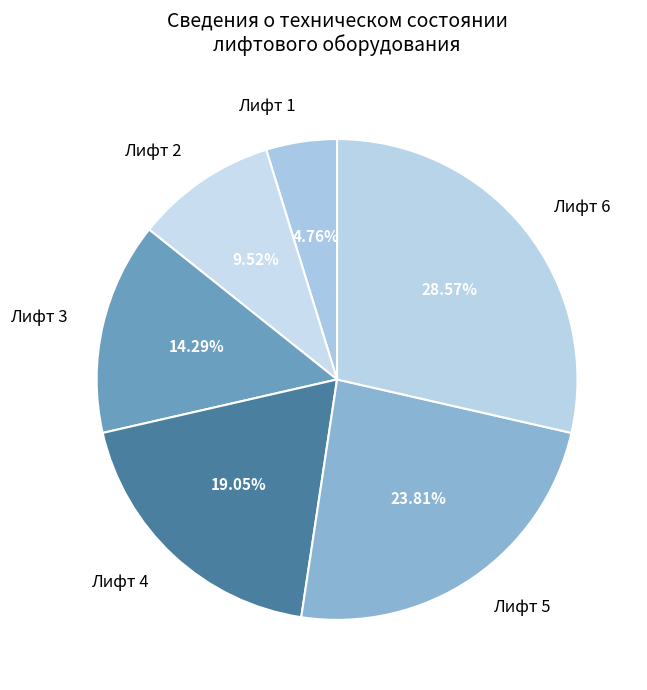

To the nearest percent, what portion does Лифт 3 represent?

14%